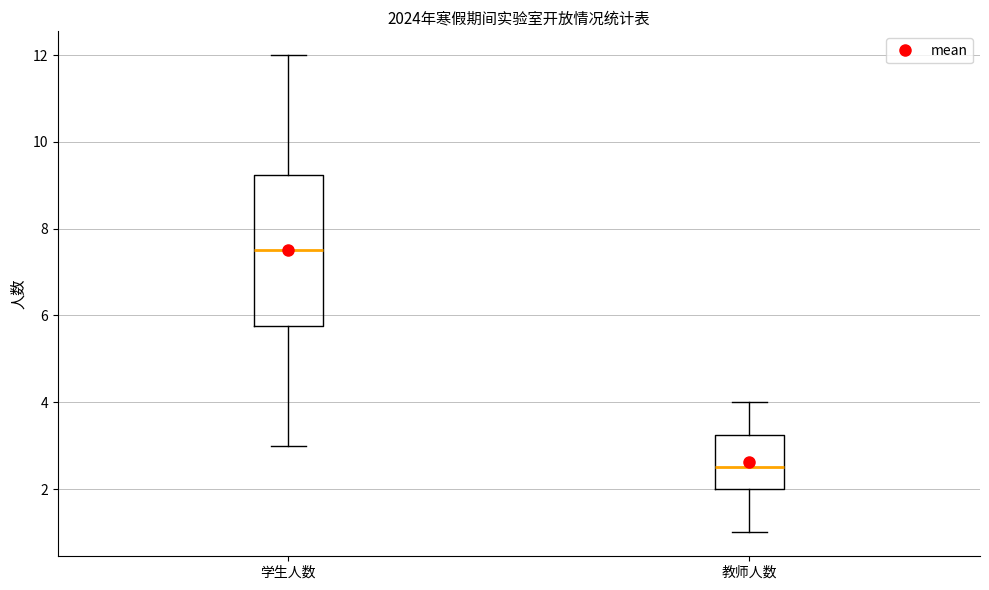

Where is the upper edge of the box for 学生人数 on the y-axis? The values are not printed on the chart, so give them approximately, as read against the axis.

9.2